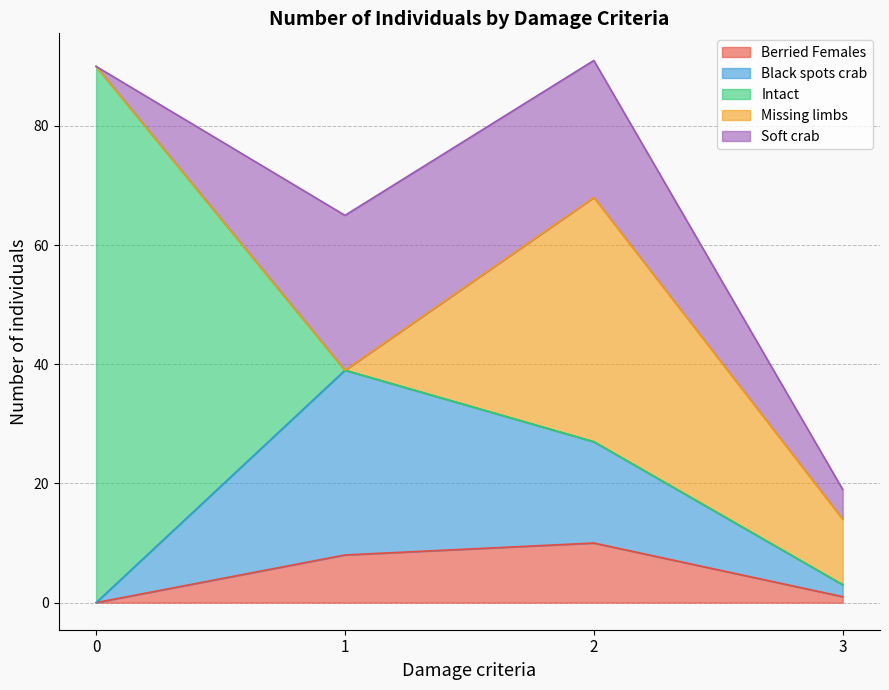

What is the maximum value for Berried Females?

10